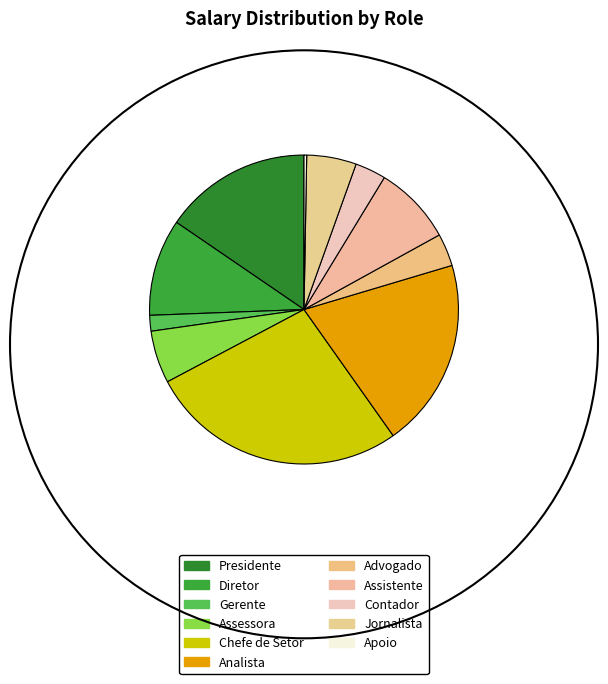

True or false: Analista accounts for 20% of the total.

True